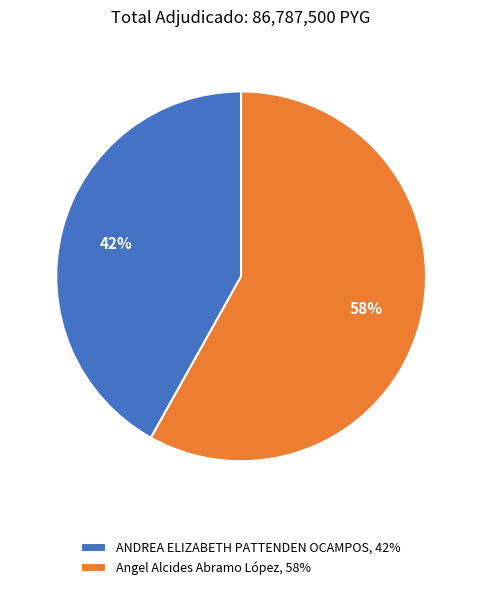

Is the sum of Angel Alcides Abramo López and ANDREA ELIZABETH PATTENDEN OCAMPOS greater than half?

Yes